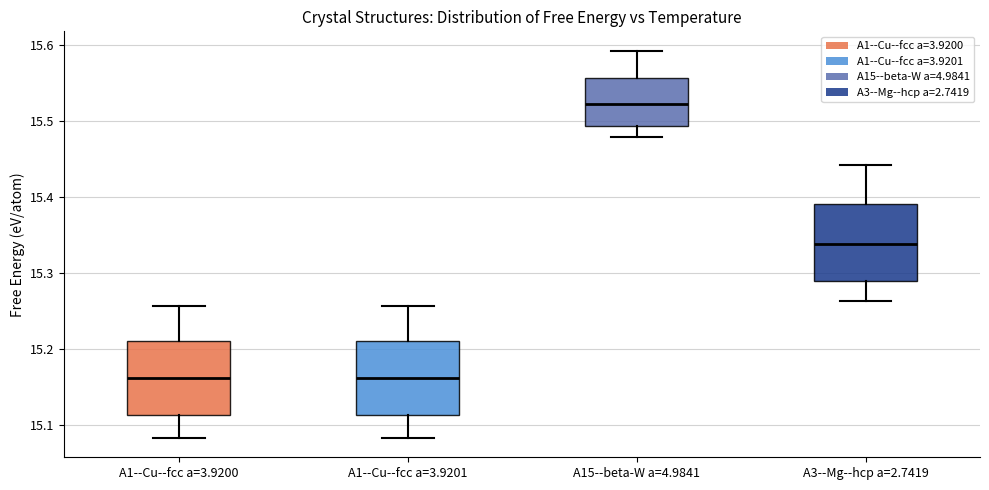

Where is the lower edge of the box for A1--Cu--fcc a=3.9201 on the y-axis? The values are not printed on the chart, so give them approximately, as read against the axis.

15.11